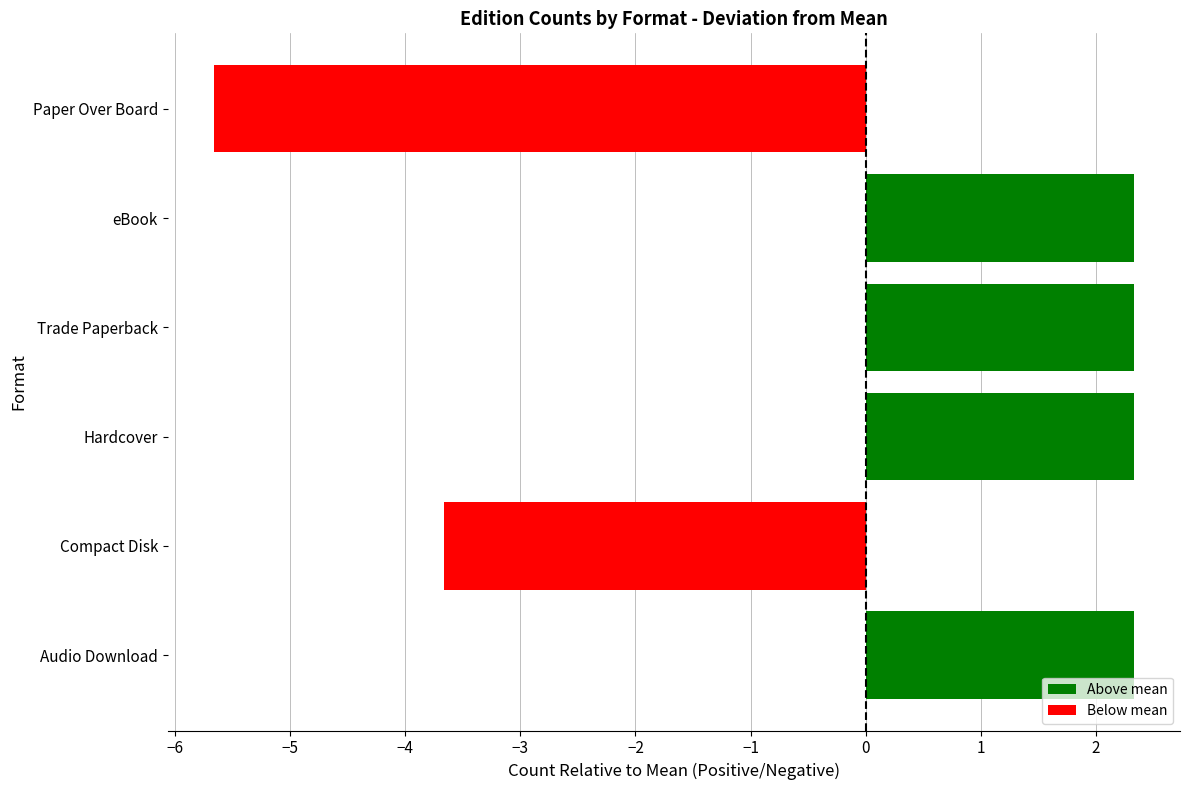

Reading bottom to top, what are all the values shown in this chart?

Audio Download=2.3	Compact Disk=-3.7	Hardcover=2.3	Trade Paperback=2.3	eBook=2.3	Paper Over Board=-5.7